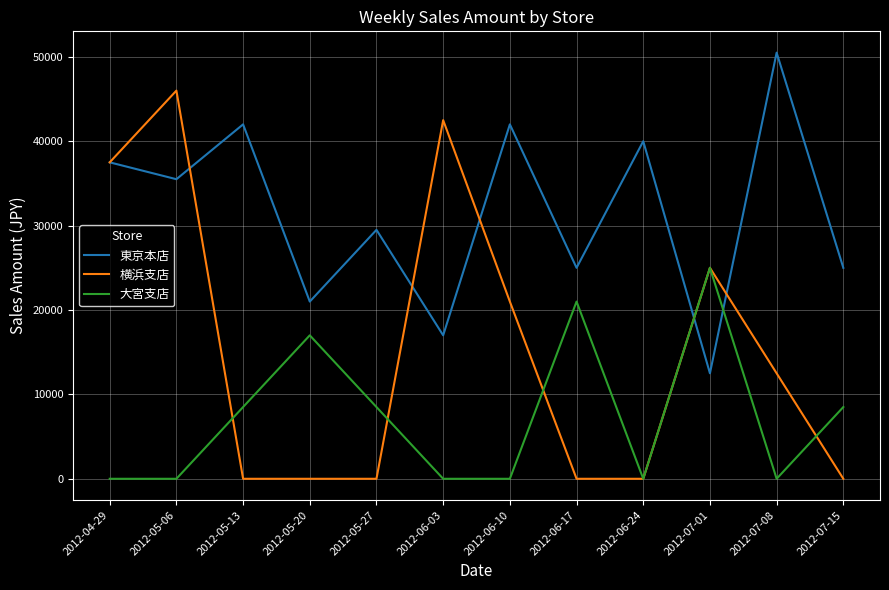

How many series are shown in this chart?

3